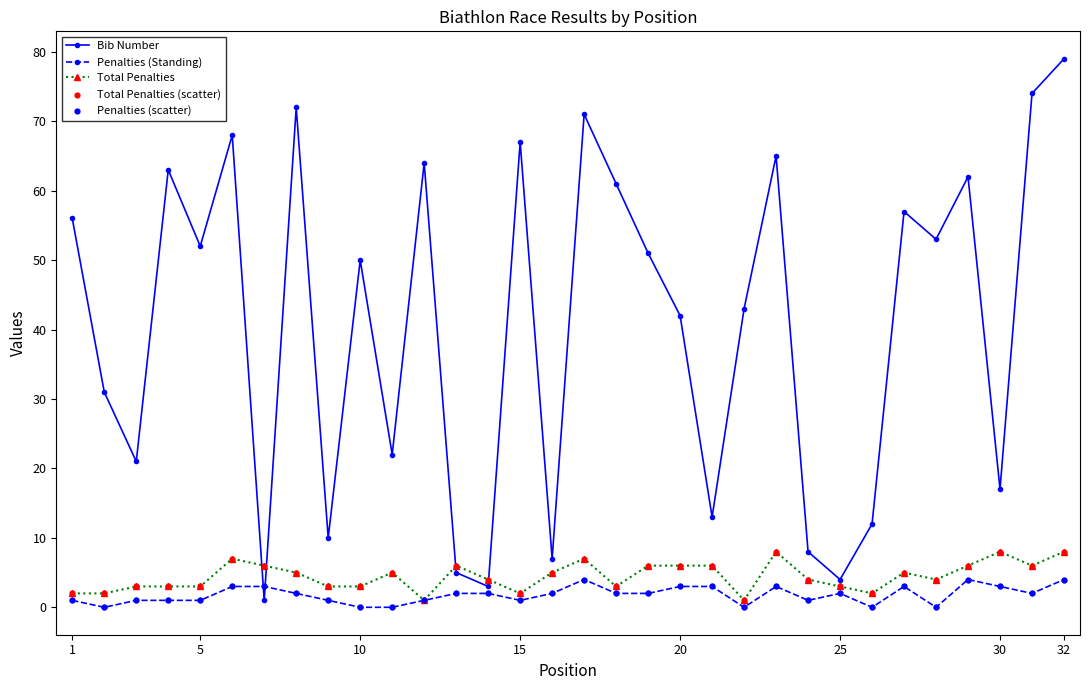

Which series has the largest range (max minus min)?

Bib Number